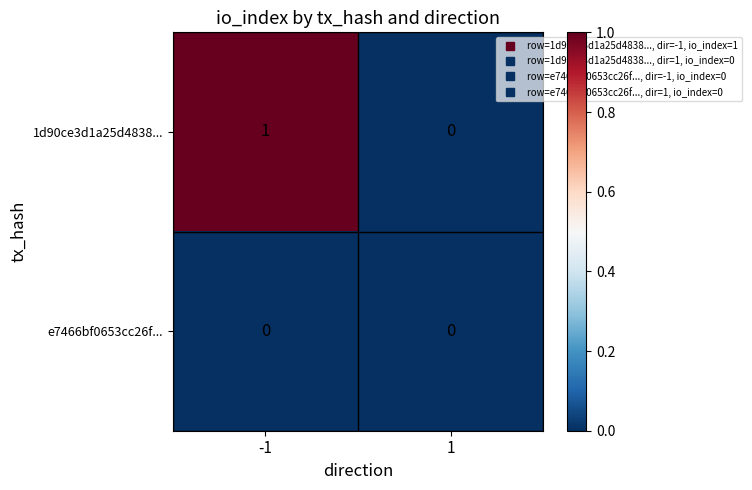

Is the value of e7466bf0653cc26f... at -1 greater than the value of 1d90ce3d1a25d4838... at -1?

No